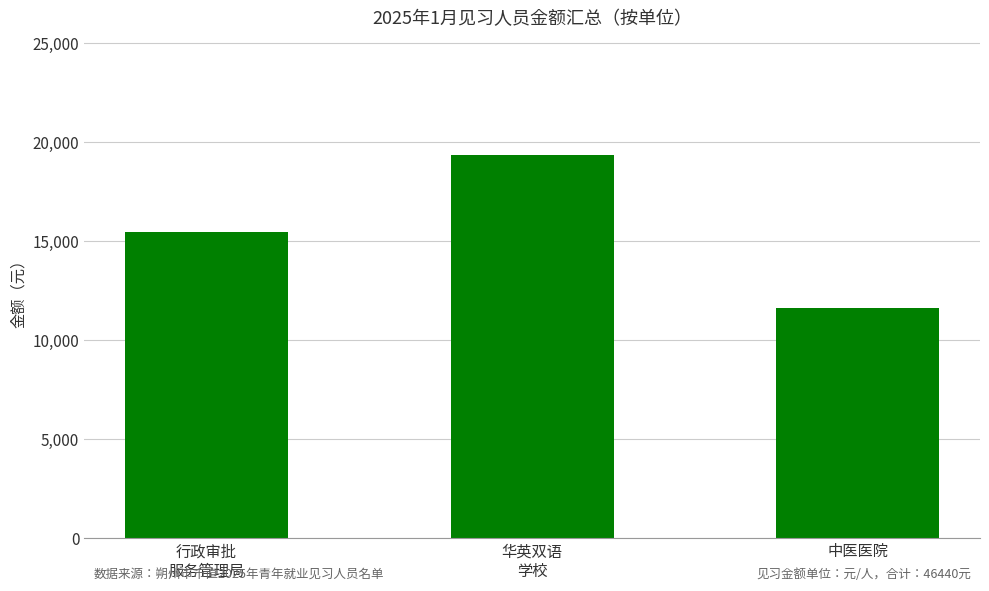

What is the maximum value shown in the chart?

19350